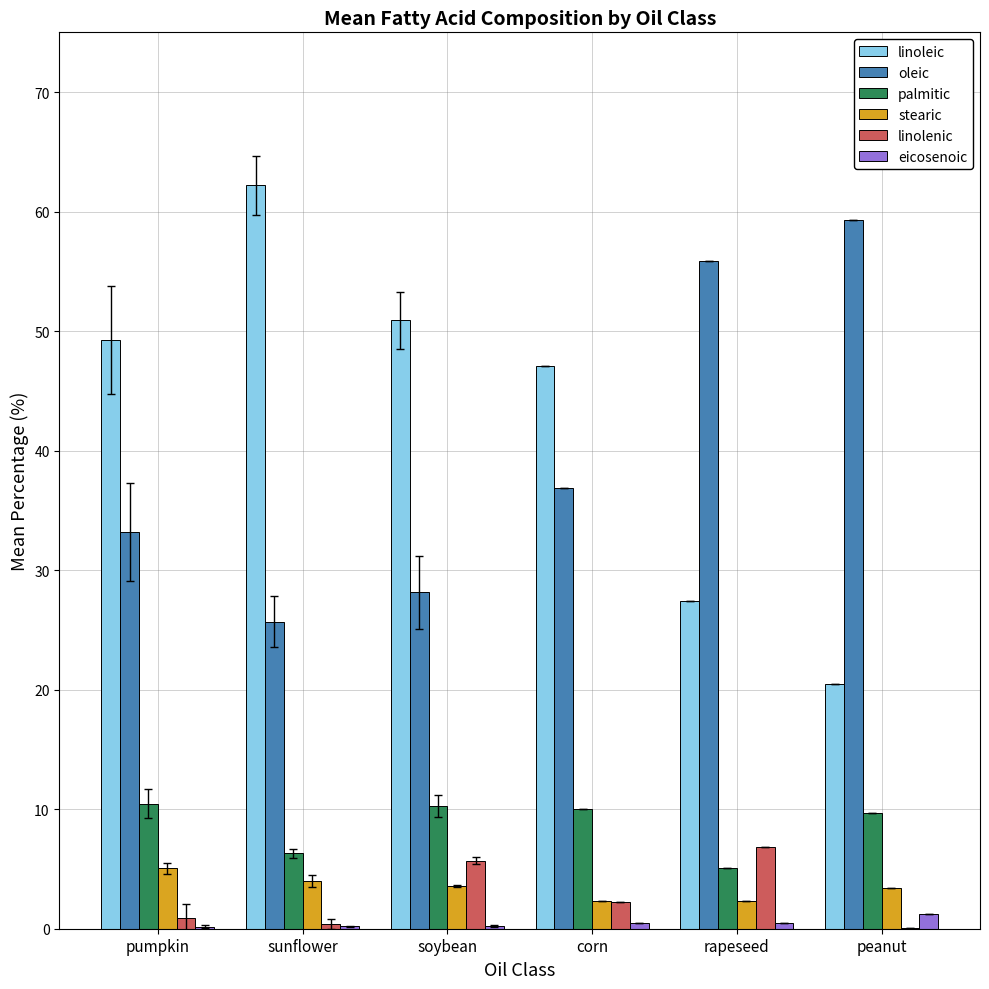

Is the value of stearic at sunflower greater than the value of palmitic at sunflower?

No